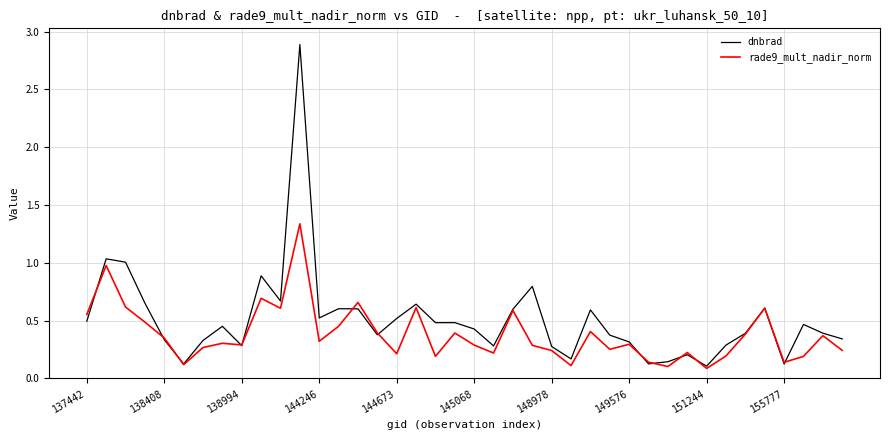

Which series has the largest total across all categories?

dnbrad